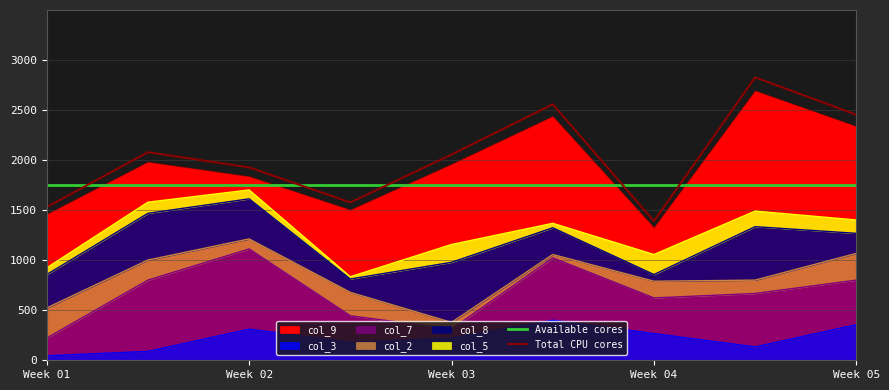

What is the minimum value for Total CPU cores?

1388.3